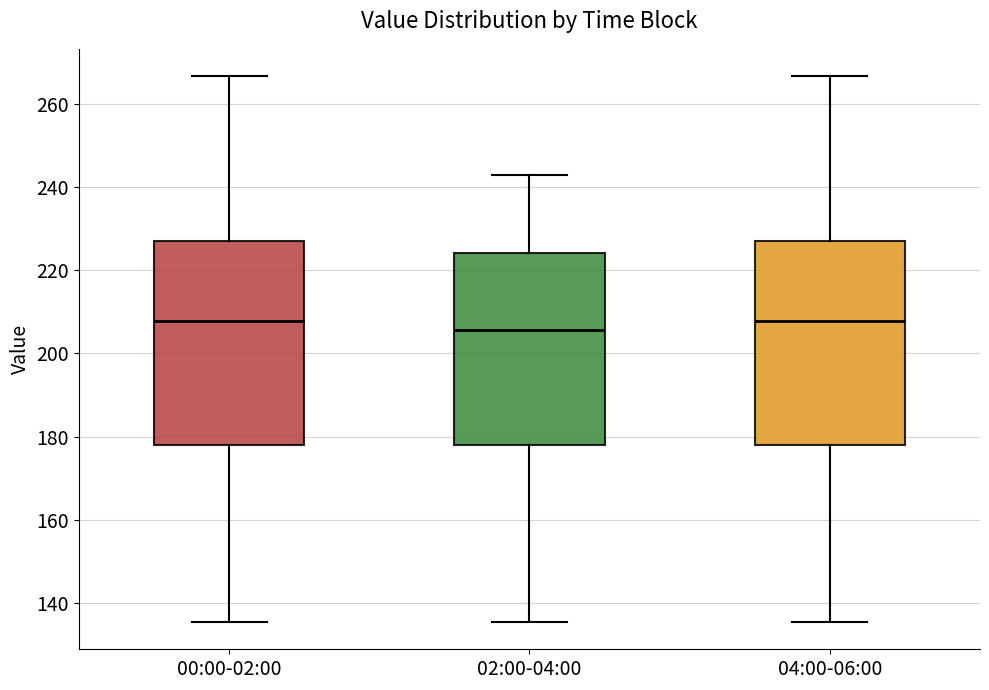

Where does the median line of the box for 04:00-06:00 sit on the y-axis? The values are not printed on the chart, so give them approximately, as read against the axis.

208